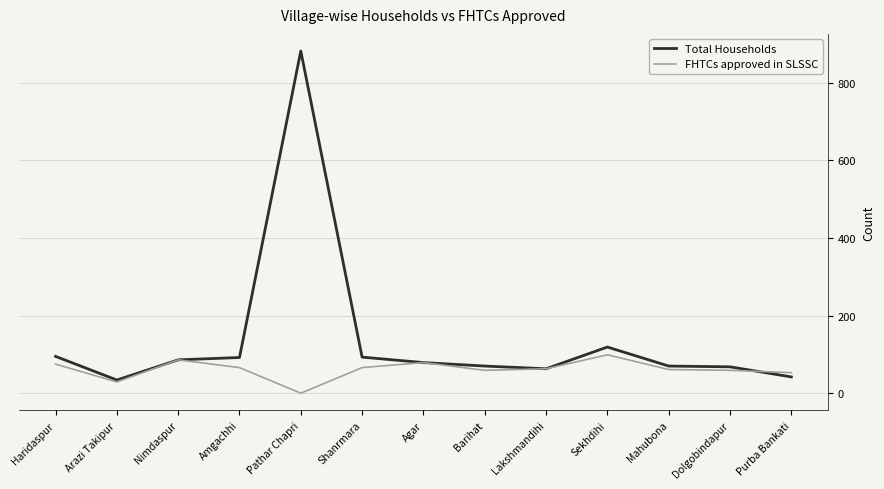

Is it true that Total Households equals 70 at Mahubona?

True